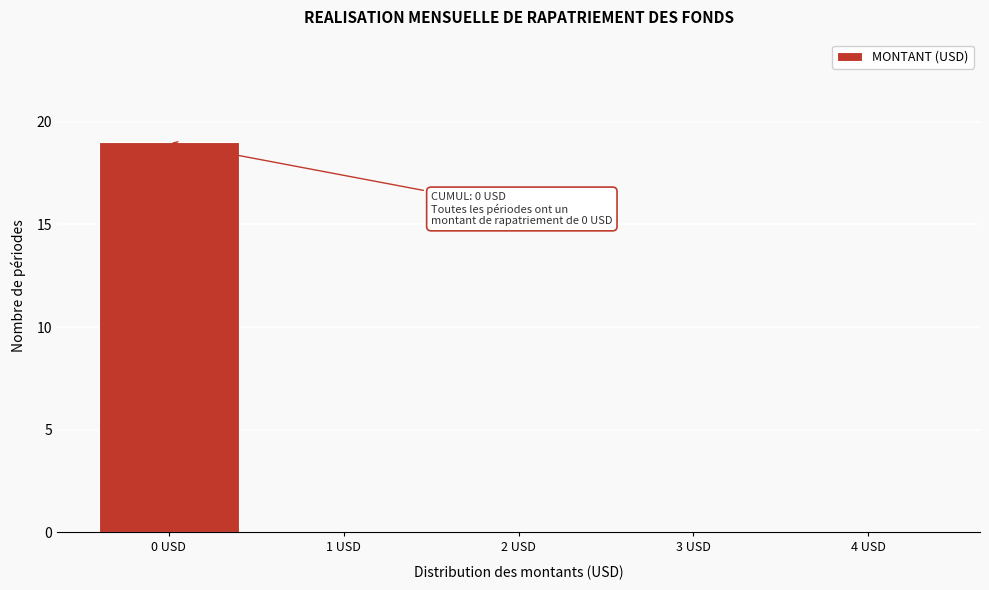

Reading left to right, what are all the values shown in this chart?

0 USD=19	1 USD=0	2 USD=0	3 USD=0	4 USD=0